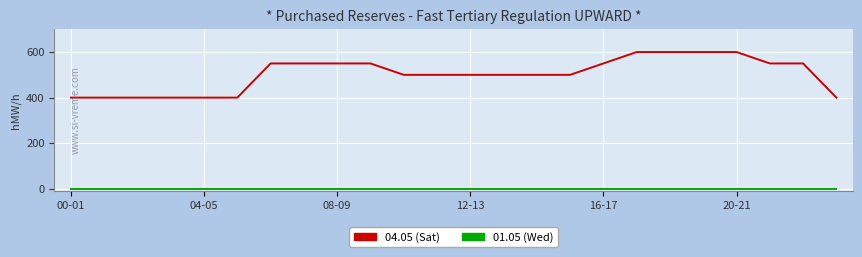

Which series has the largest range (max minus min)?

04.05 (Sat)